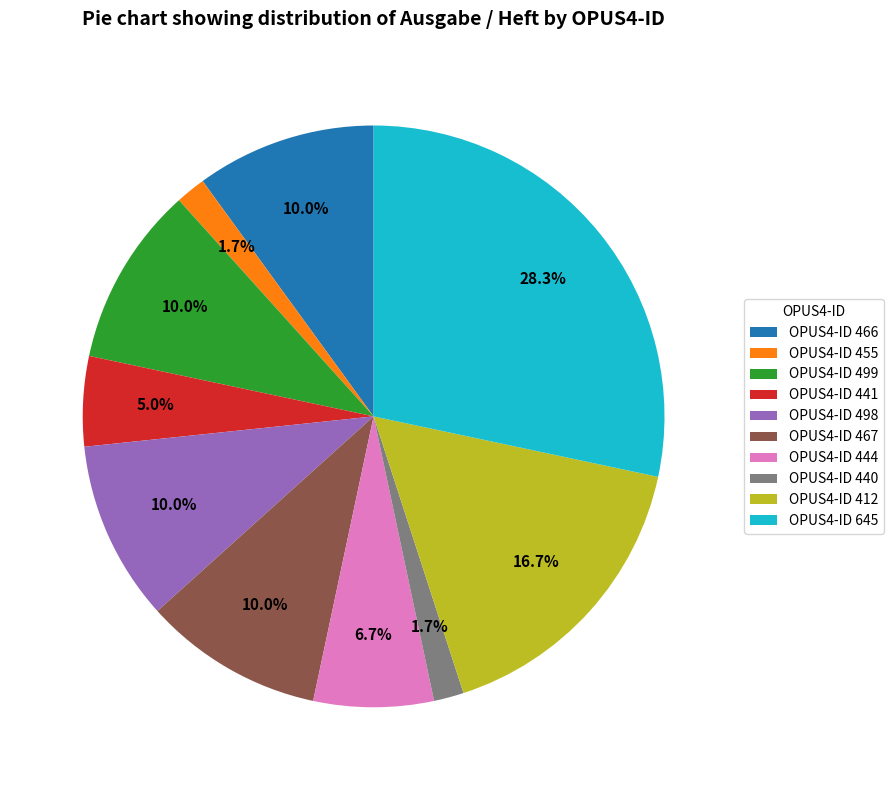

Between OPUS4-ID 440 and OPUS4-ID 444, which is larger?

OPUS4-ID 444